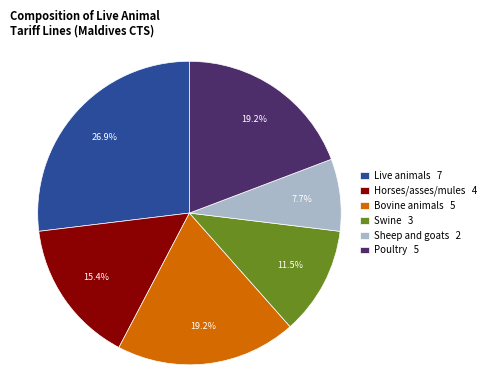

What percentage do Horses/asses/mules 4 and Sheep and goats 2 together represent?

23.1%